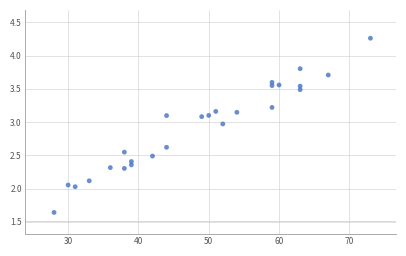

What is the range of X values (max minus min)?

45.0